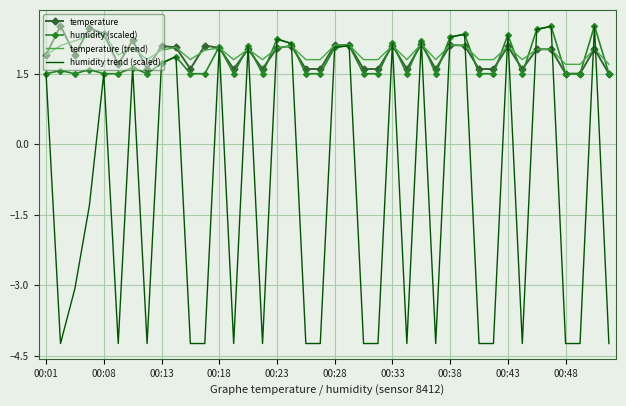

Which series has the widest spread of values?

humidity trend (scaled)